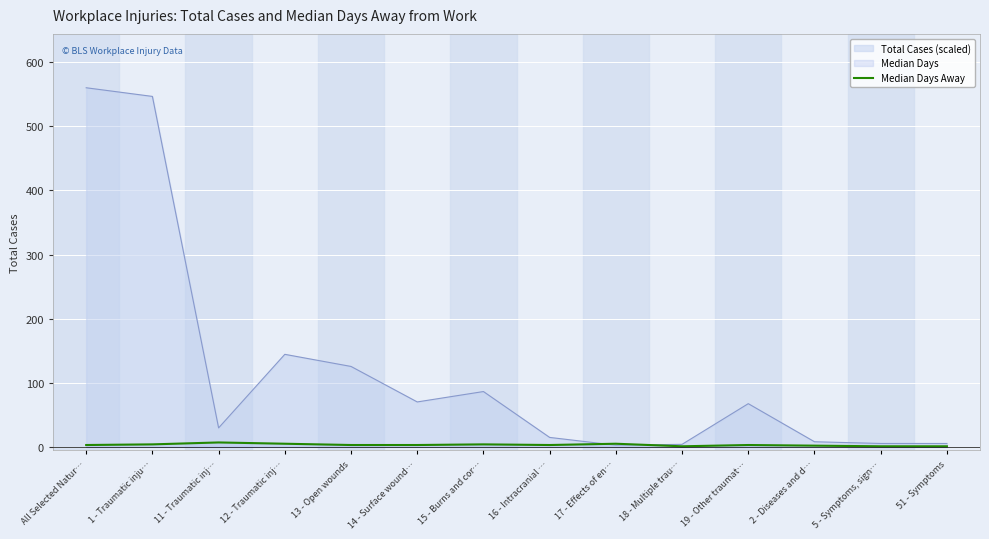

Rank the series by their maximum value, from lowest to highest.

Median Days Away, Total Cases (scaled)